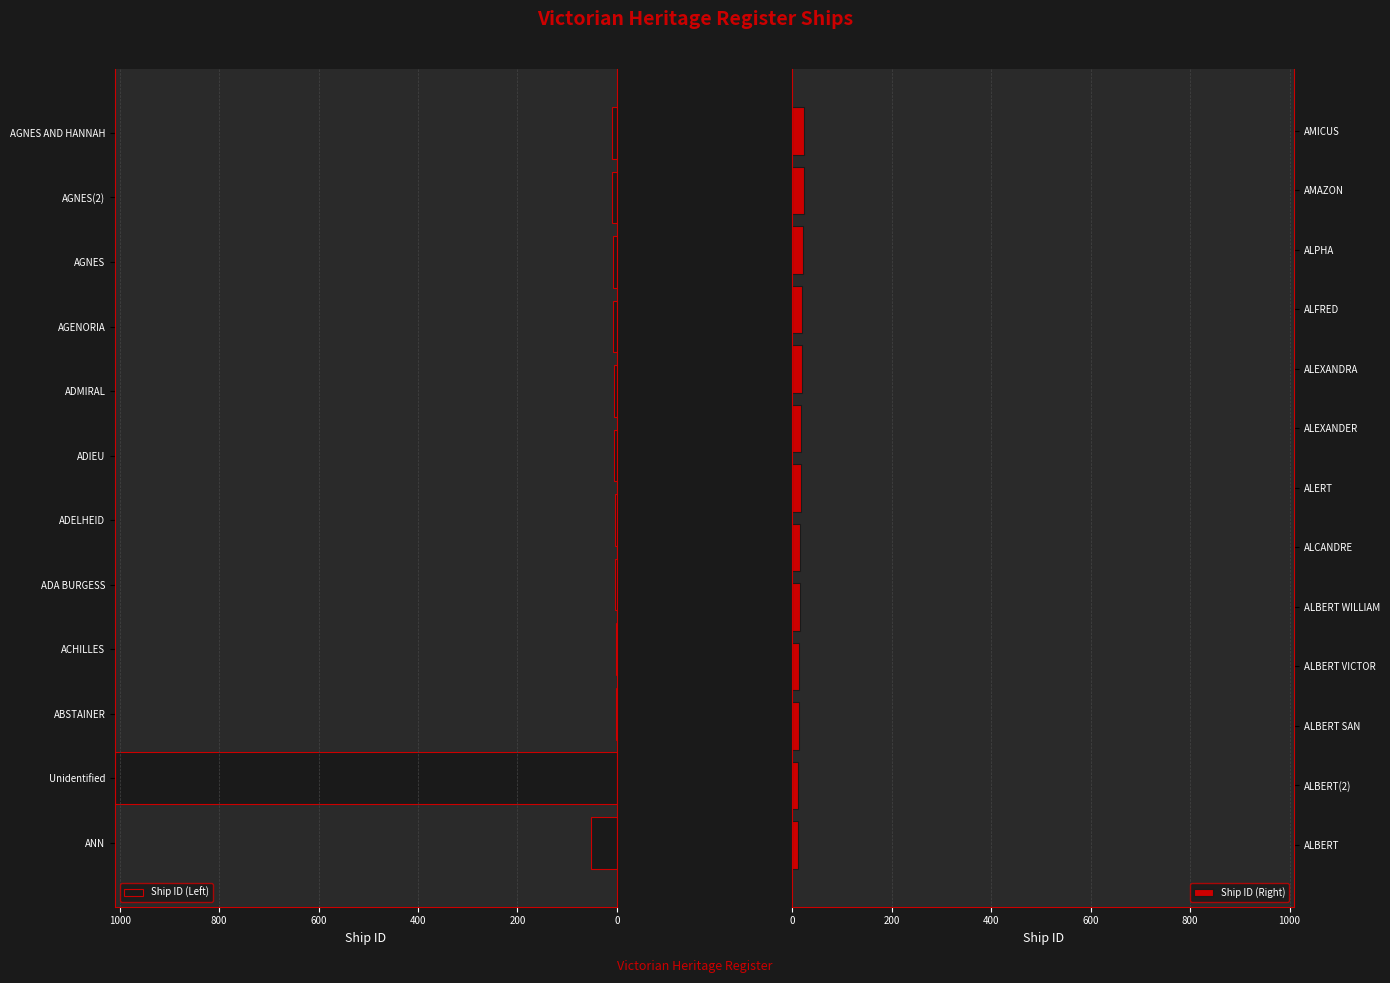

Which has a higher value, AMAZON or ACHILLES?

AMAZON